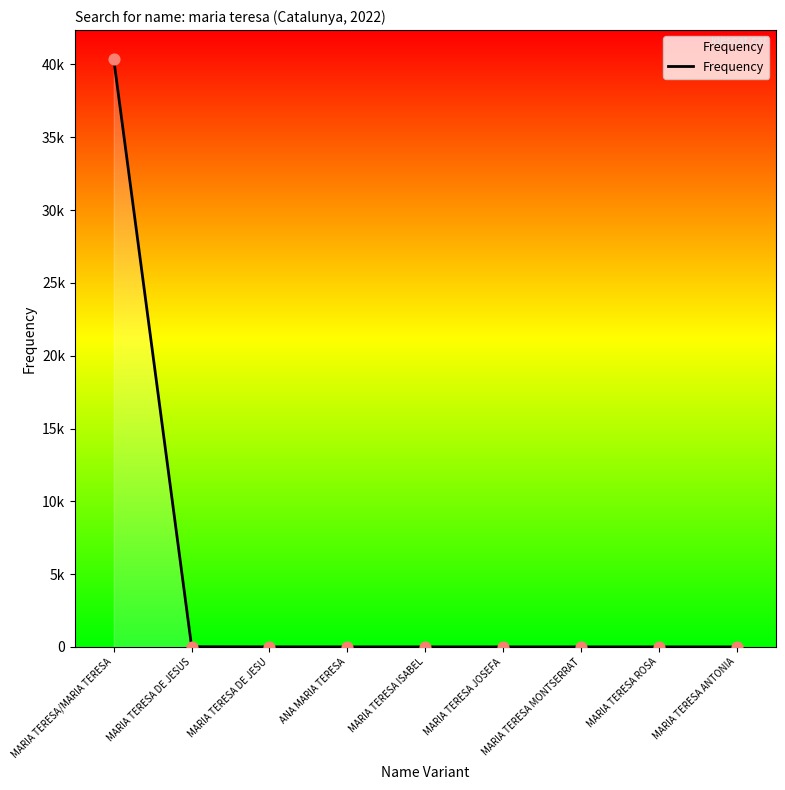

Which has a higher value, MARIA TERESA/MARIA TERESA or MARIA TERESA MONTSERRAT?

MARIA TERESA/MARIA TERESA